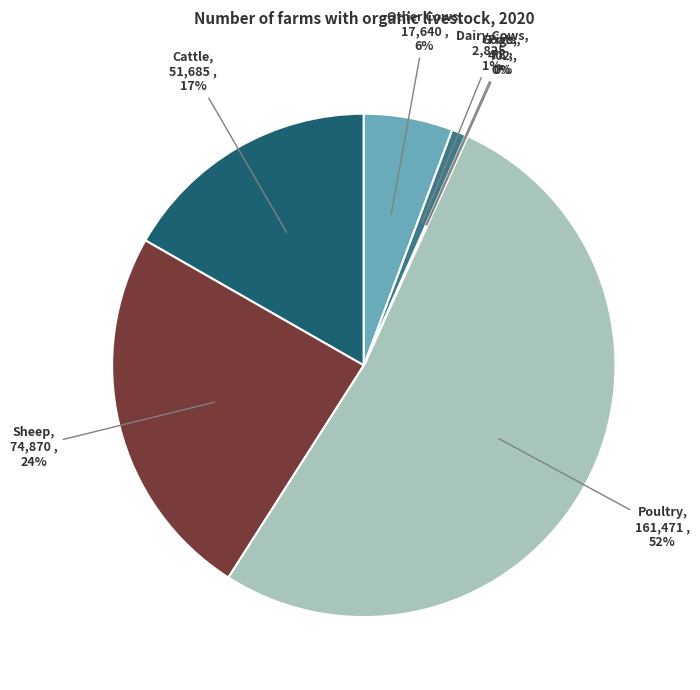

Is it true that Dairy Cows is 11% of the pie?

False